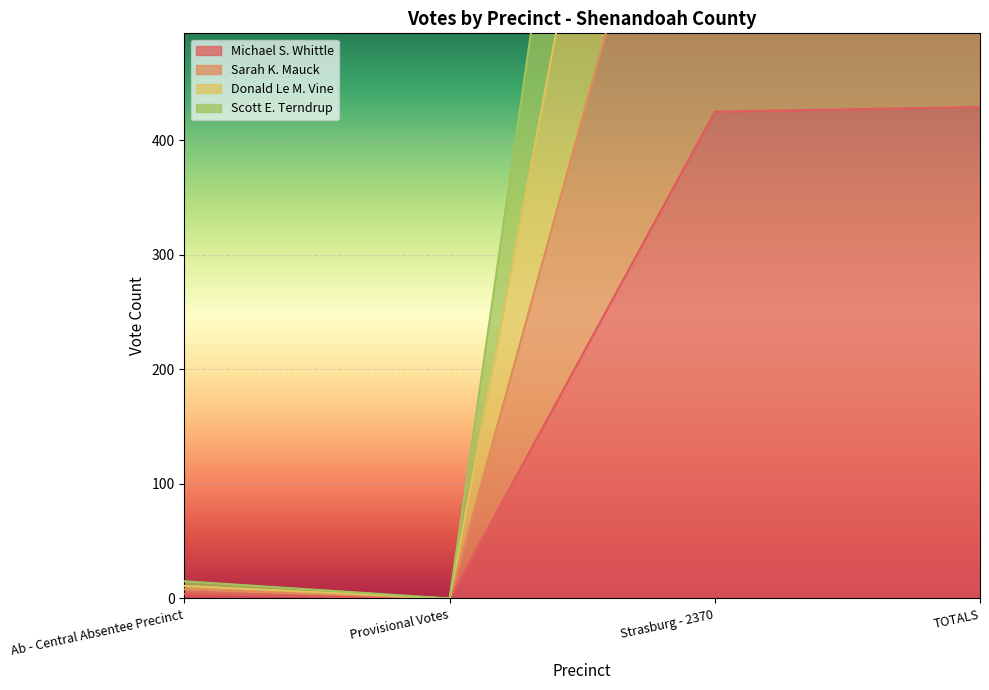

At which category is the sum across all series the highest?

TOTALS